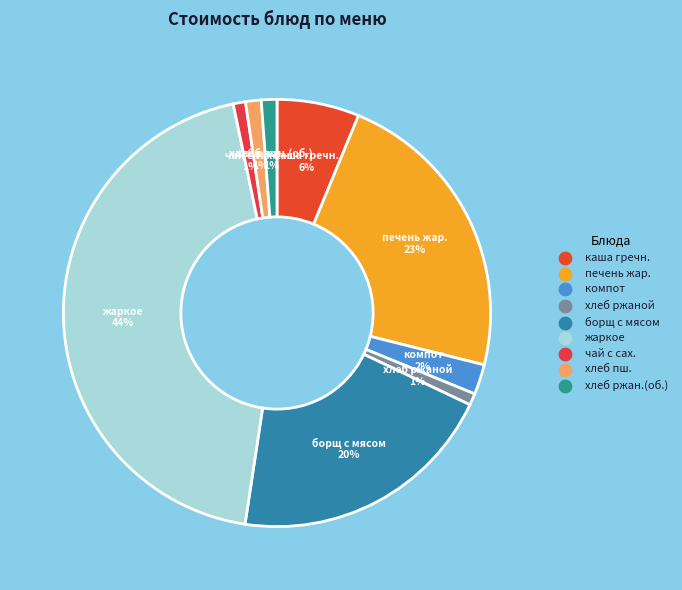

Does any single category account for the majority?

No